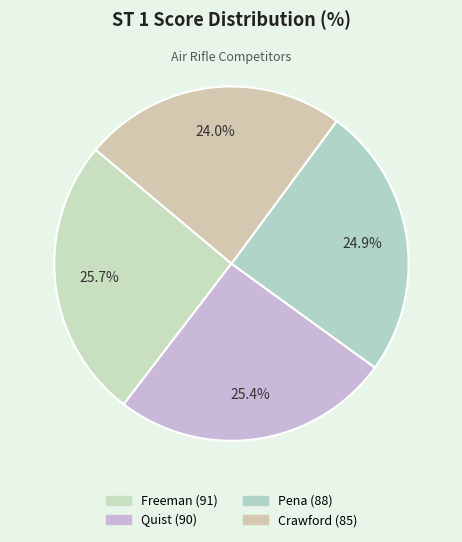

How many segments does this pie chart have?

4